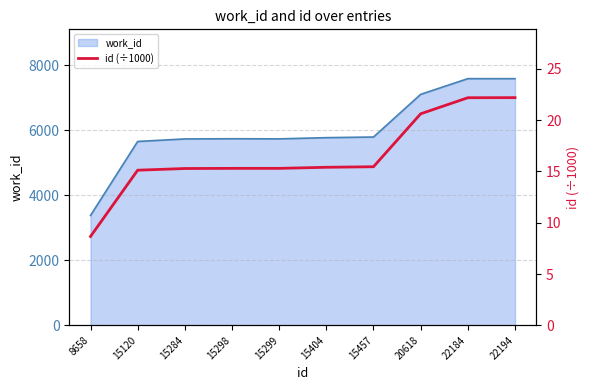

What is the difference between the maximum and second lowest values?

7.1